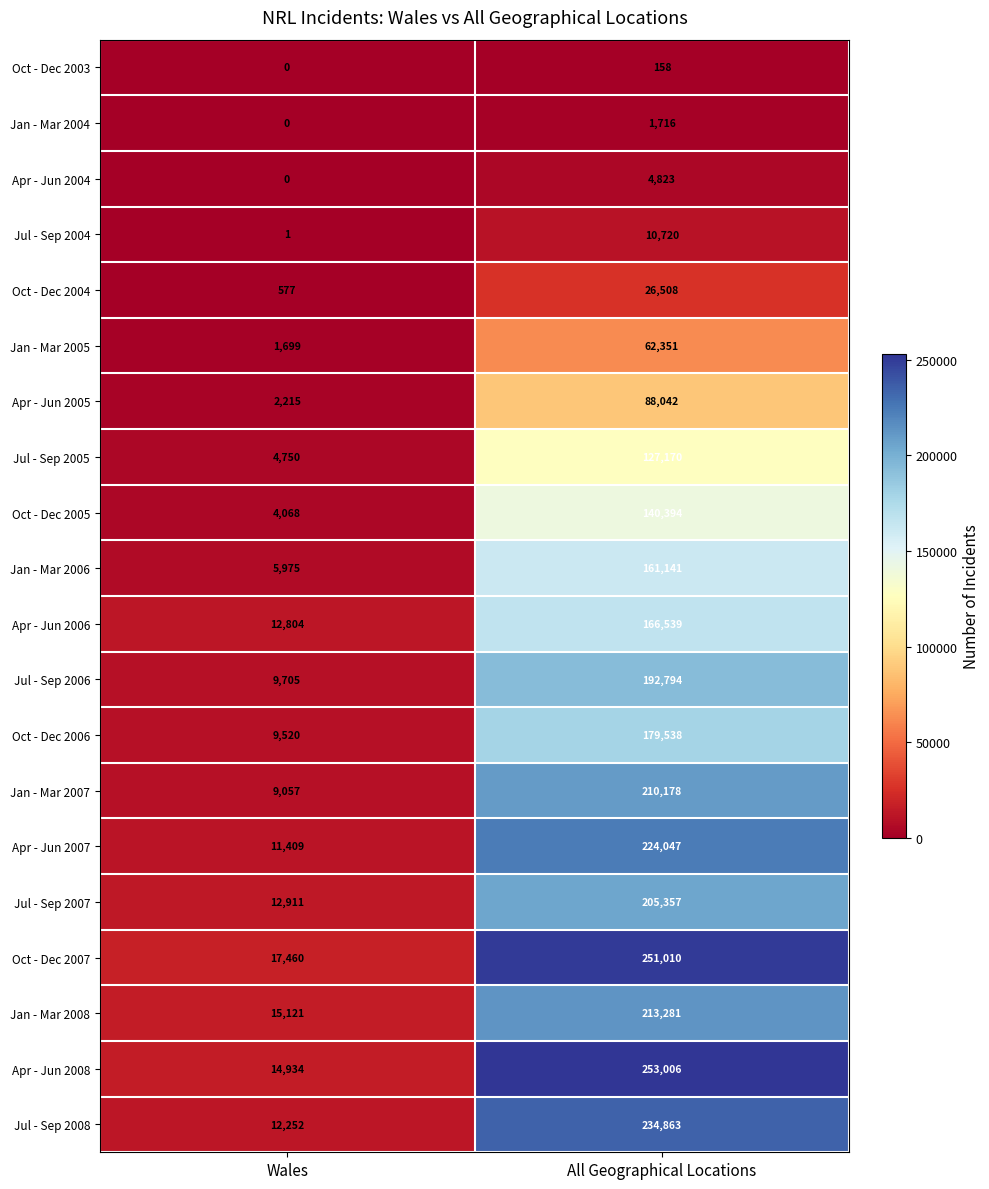

What is the sum of all Jan - Mar 2006 values?

167116